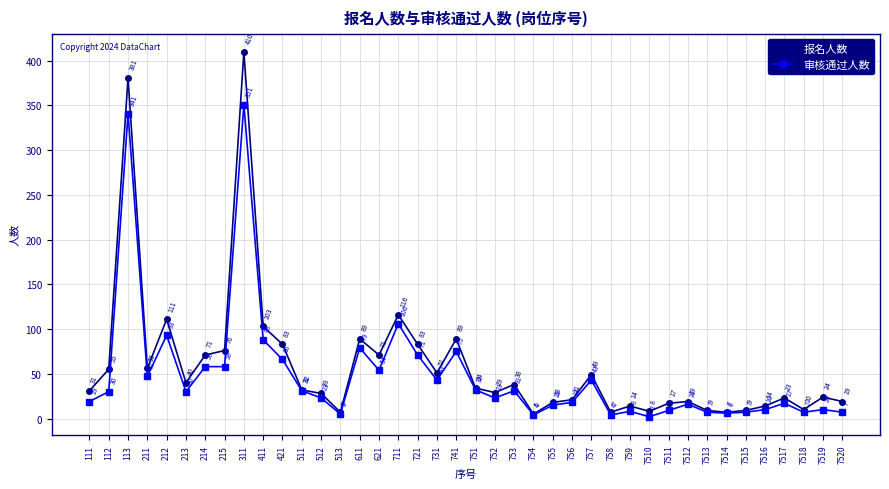

Is it true that 报名人数 equals 28 at 512?

True